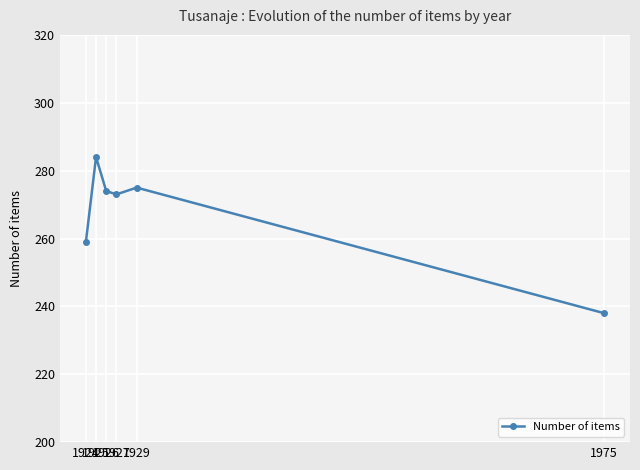

List the labels in order of value, largest first.

1925, 1929, 1926, 1927, 1924, 1975